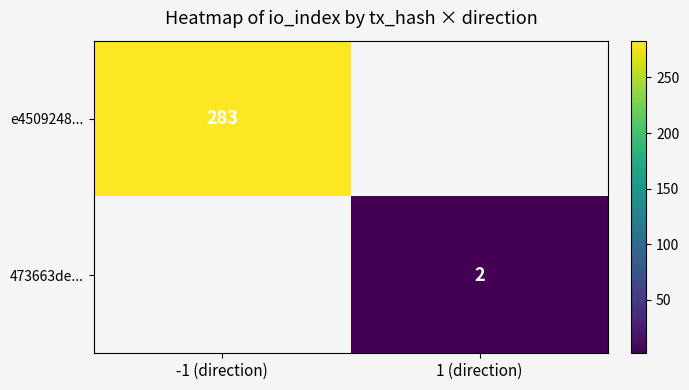

The 473663de... series shows 3 at 1 (direction). True or false?

False